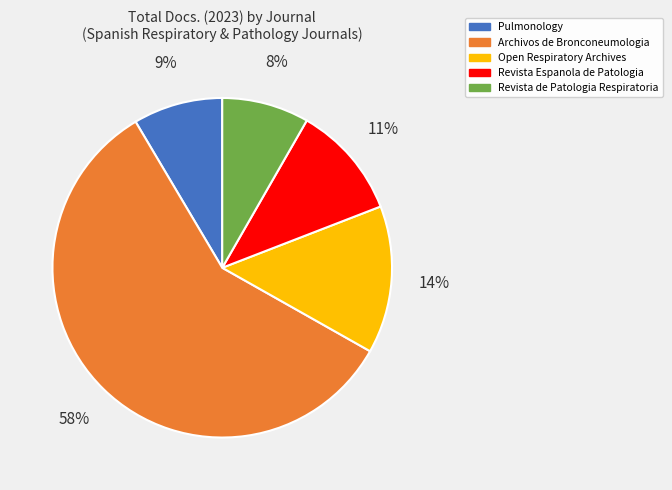

Count the number of slices in the pie.

5